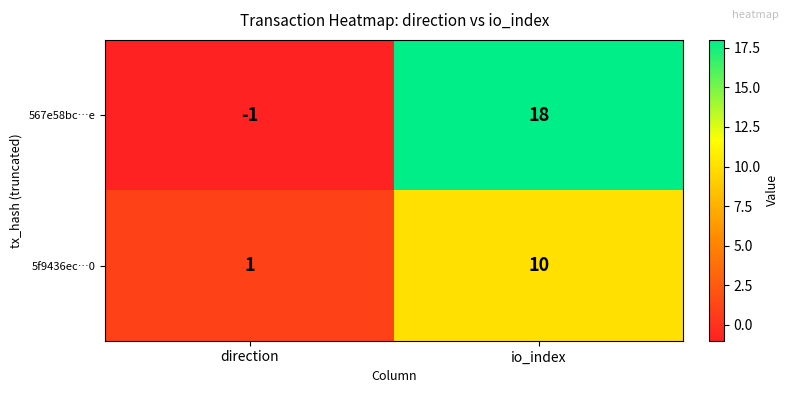

True or false: 5f9436ec…0 has a value of 1 at direction.

True